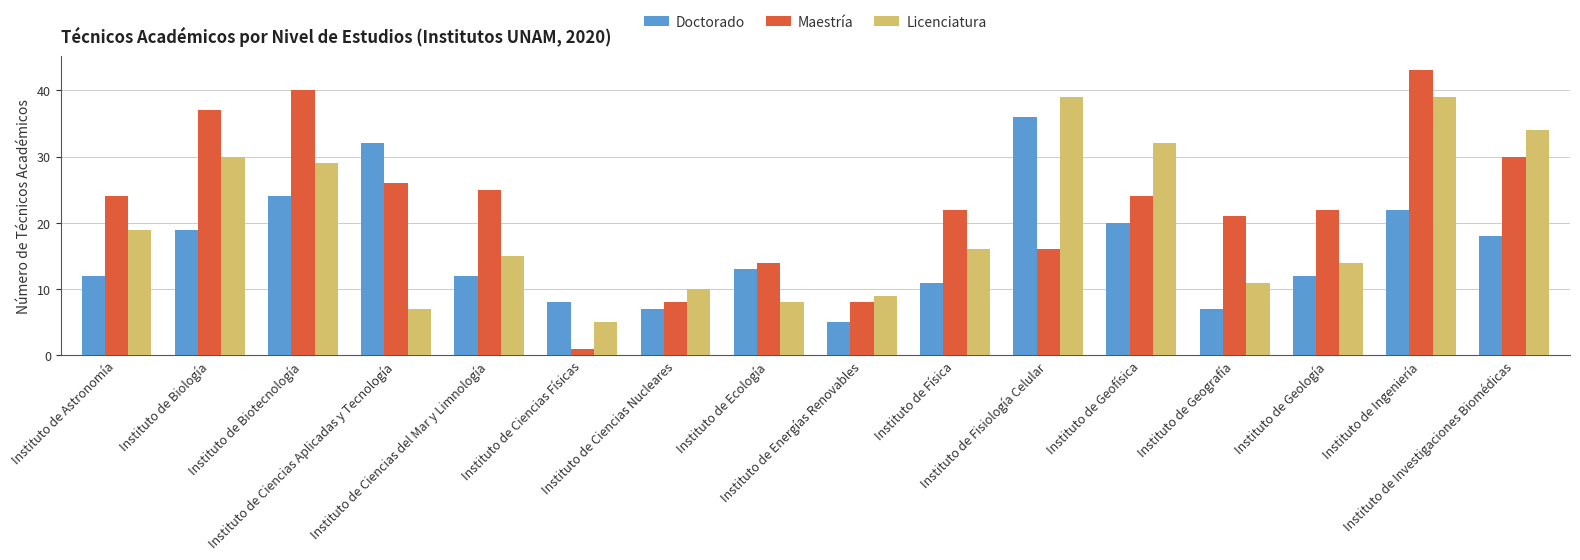

How many bars are there in total?

48